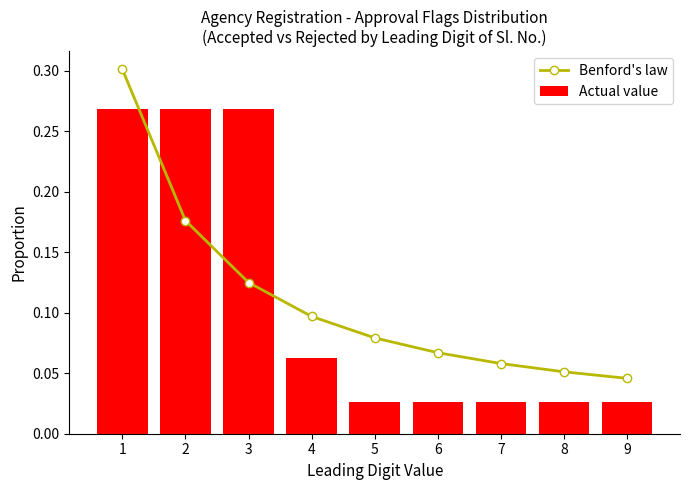

The Actual value series shows 0.1 at 2. True or false?

False